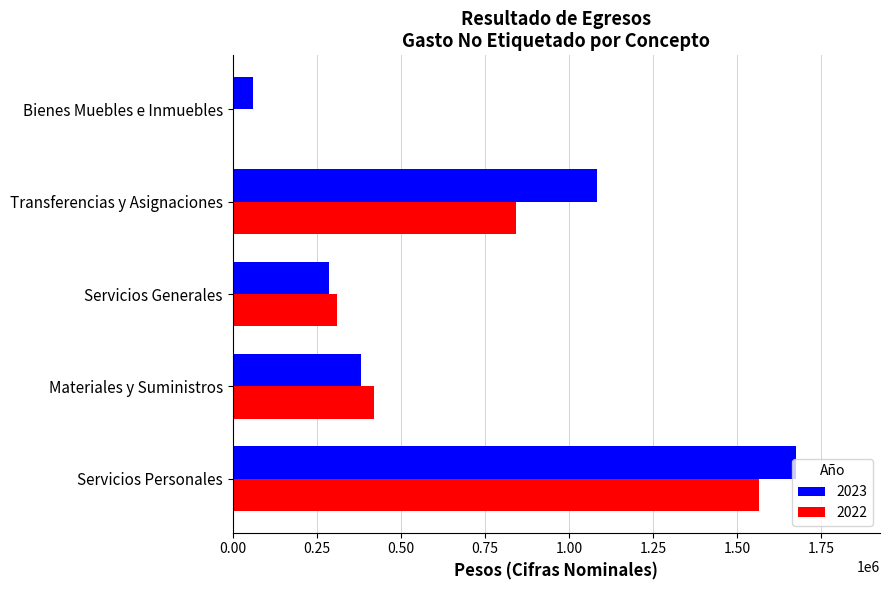

What is the sum of the 2022 values at Servicios Personales and Bienes Muebles e Inmuebles?

1565040.1